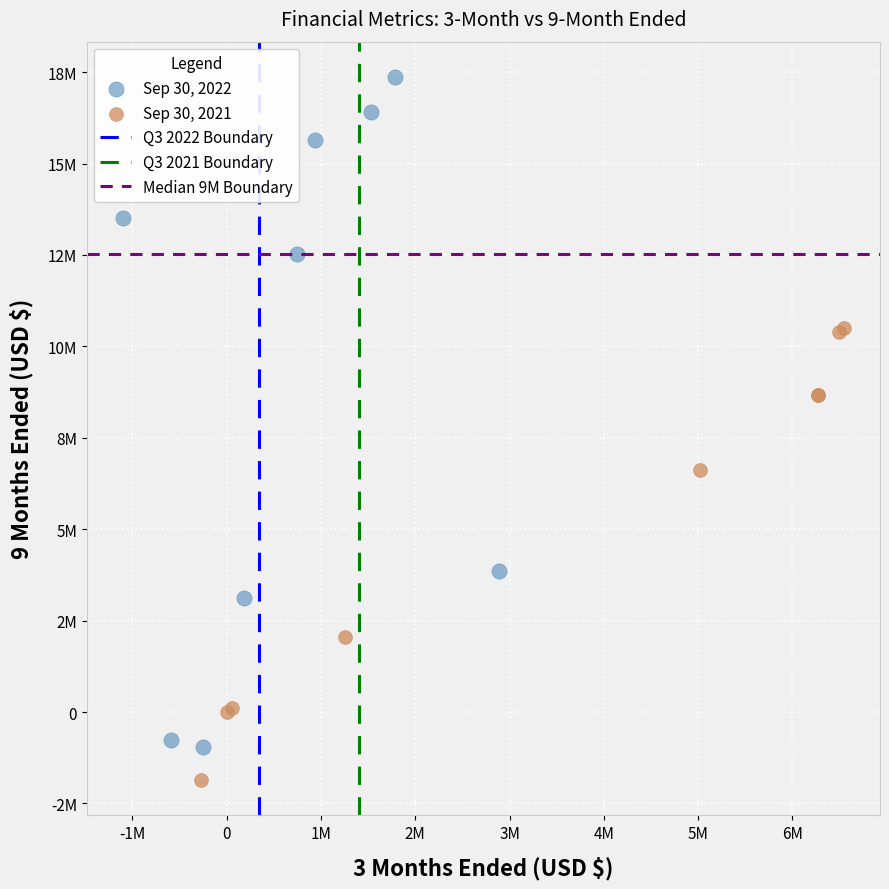

Which series has the largest Y range (max minus min)?

Sep 30, 2022